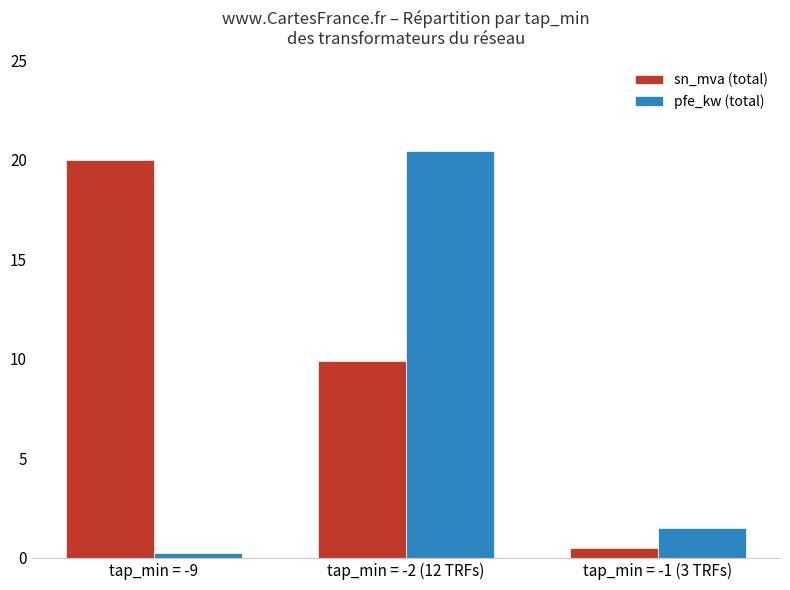

Which series has the largest range (max minus min)?

pfe_kw (total)